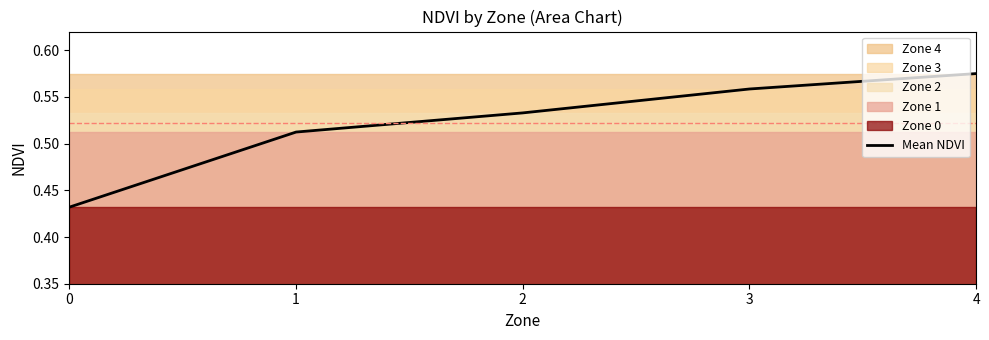

True or false: the data shows 0.3 at 4.

False